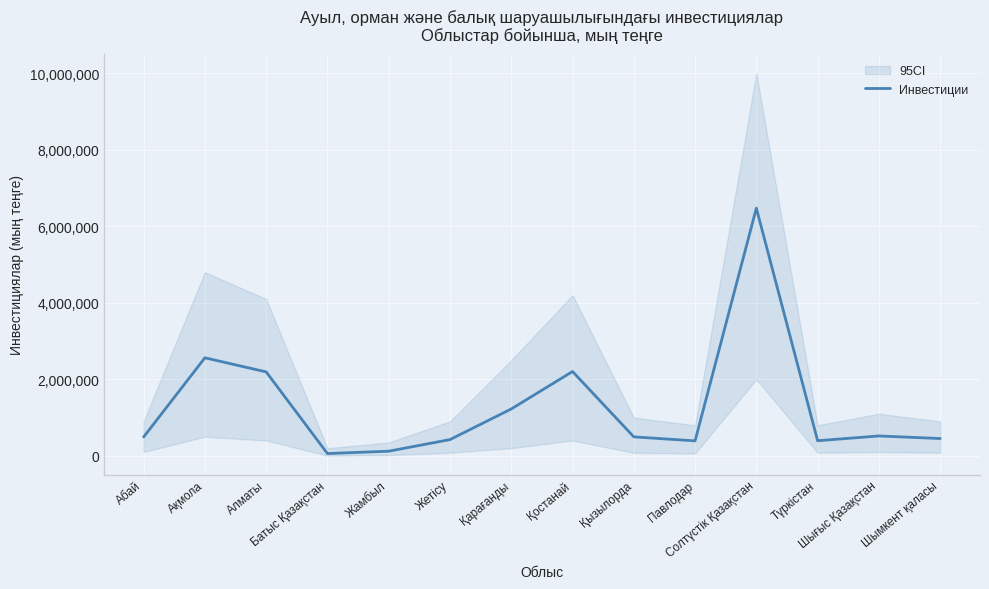

What is the label of the 7th point from the right?

Қостанай